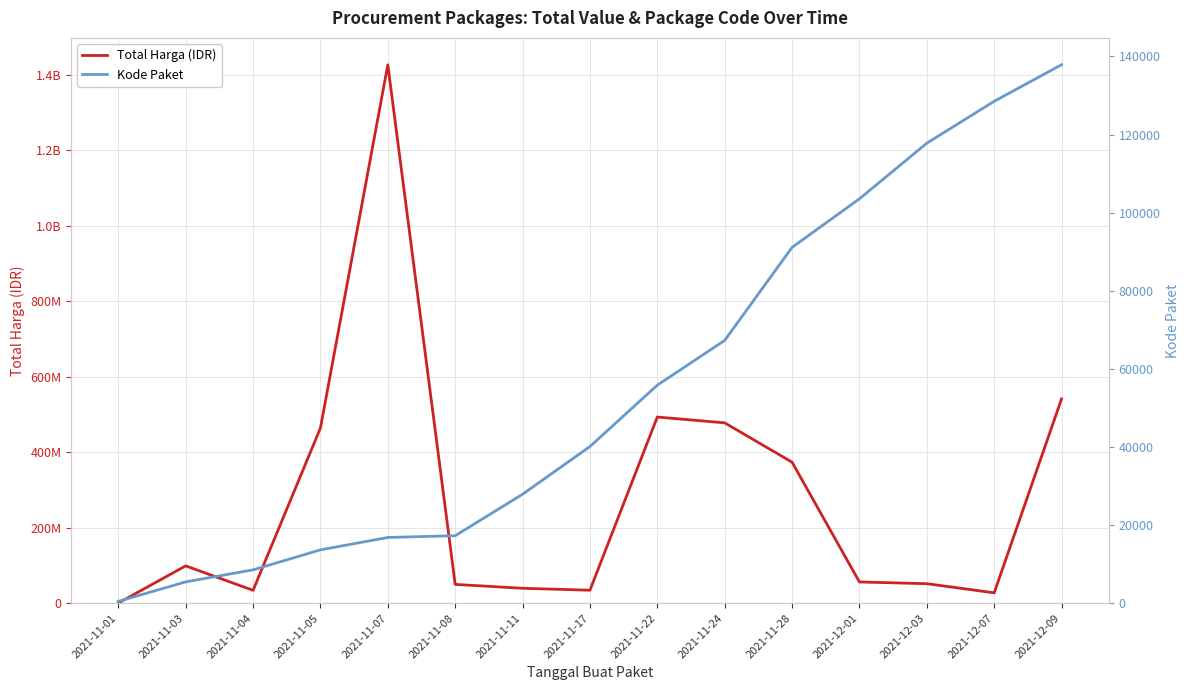

What is the sum of the Total Harga (IDR) values at 2021-11-04 and 2021-12-07?

61412000